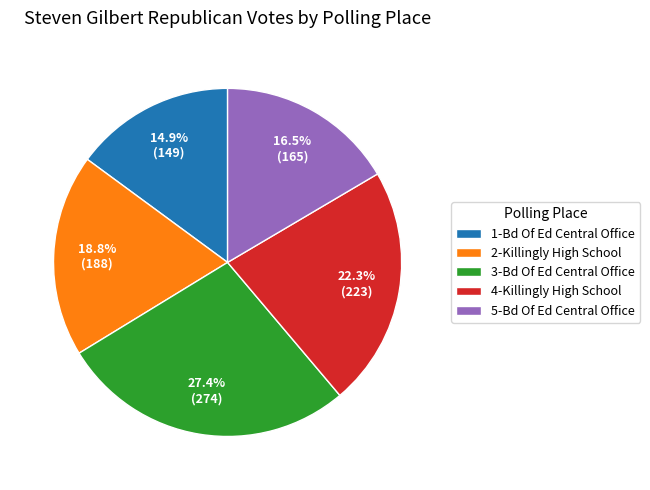

Which category has the smallest portion of the pie?

1-Bd Of Ed Central Office